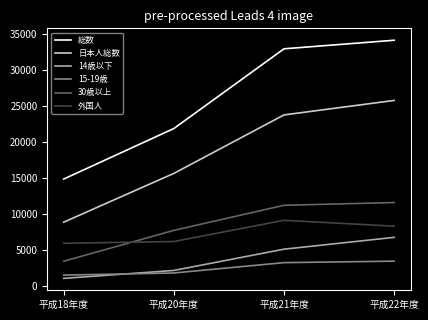

At which category is the sum across all series the highest?

平成22年度